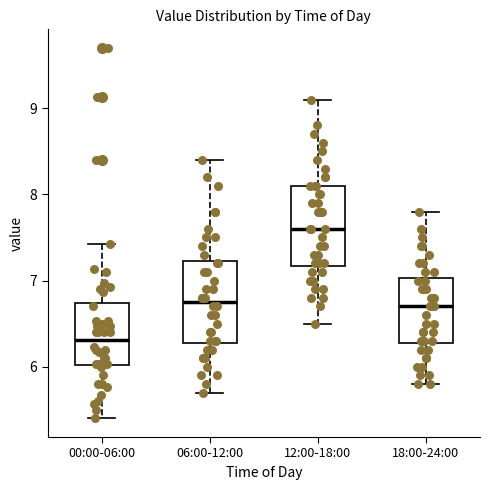

Which box's median line is the lowest?

00:00-06:00